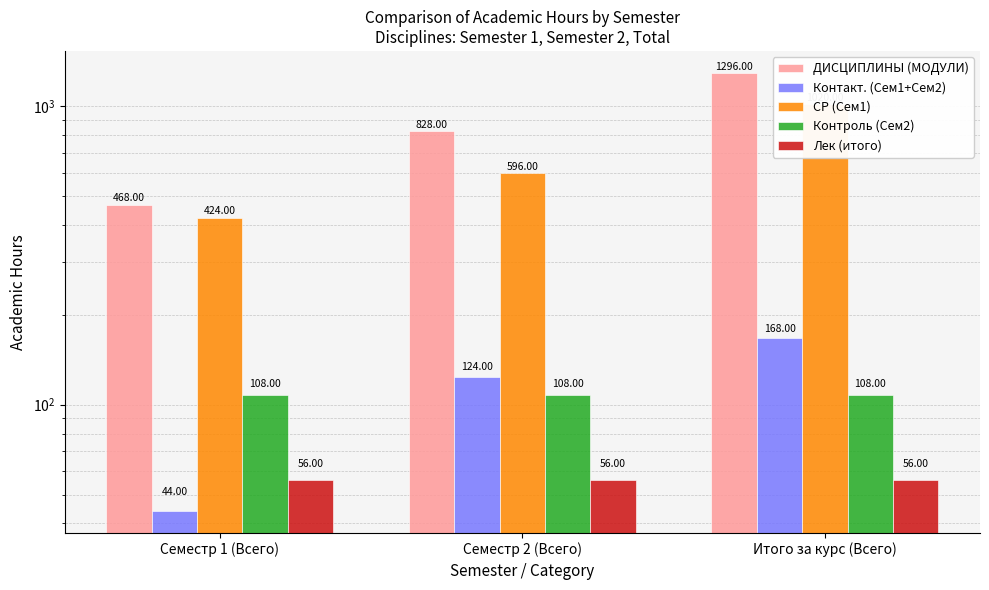

Reading left to right, transcribe all the data shown in this chart.

ДИСЦИПЛИНЫ (МОДУЛИ): 468	828	1296
Контакт. (Сем1+Сем2): 44	124	168
СР (Сем1): 424	596	1020
Контроль (Сем2): 108	108	108
Лек (итого): 56	56	56